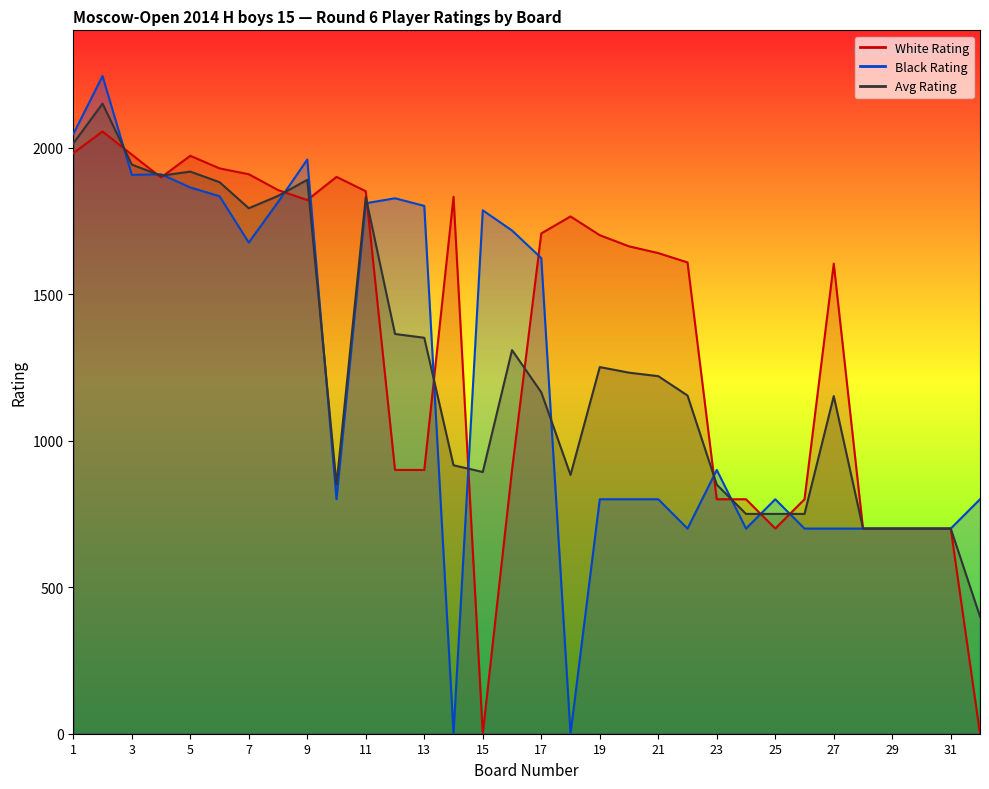

Does the chart have visible grid lines?

No